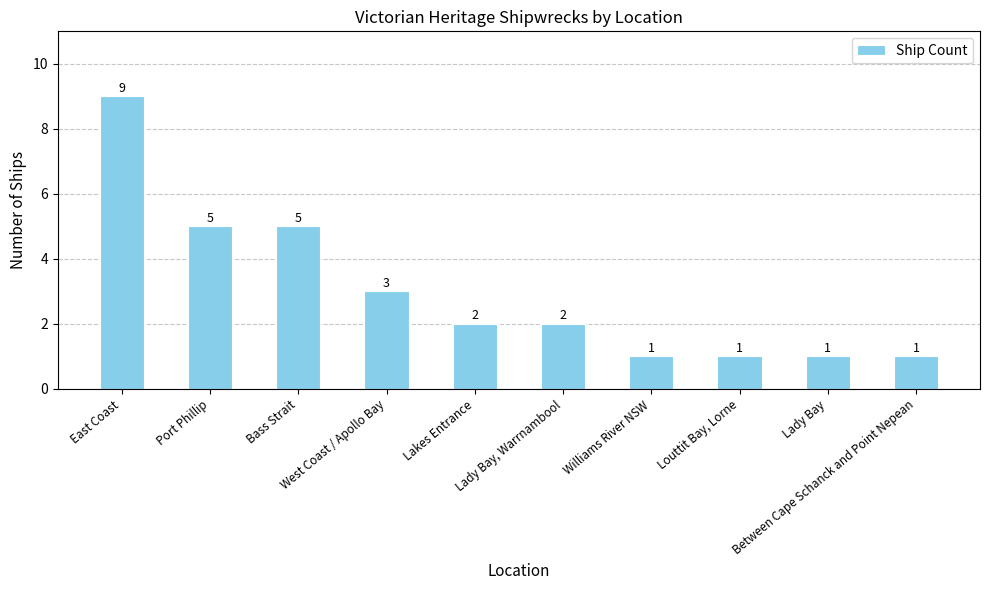

What is the value of the 8th bar from the left?

1